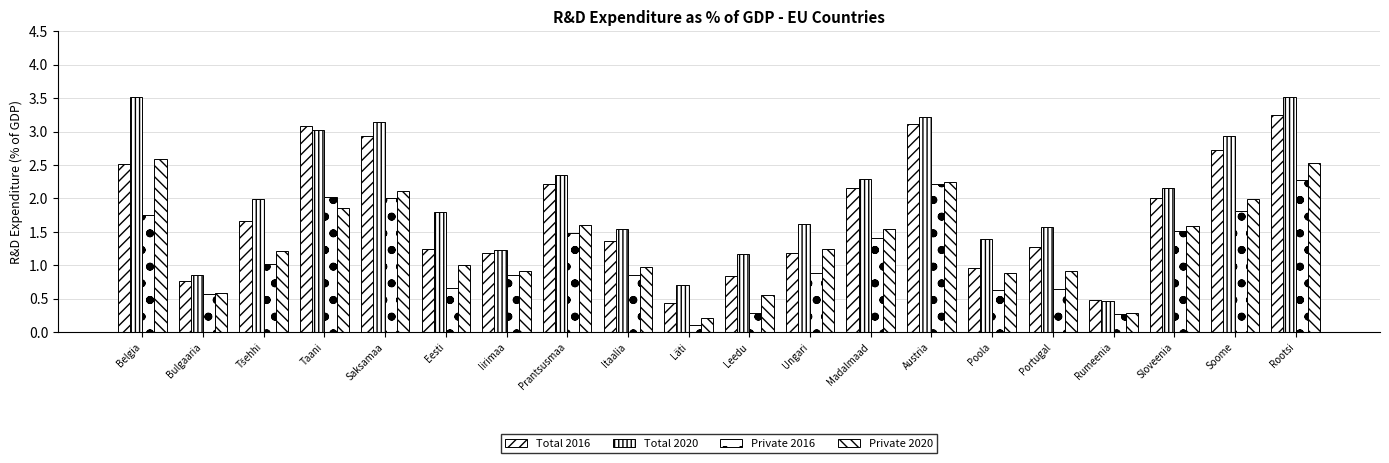

What is the difference between the highest and lowest values at Madalmaad?

0.9